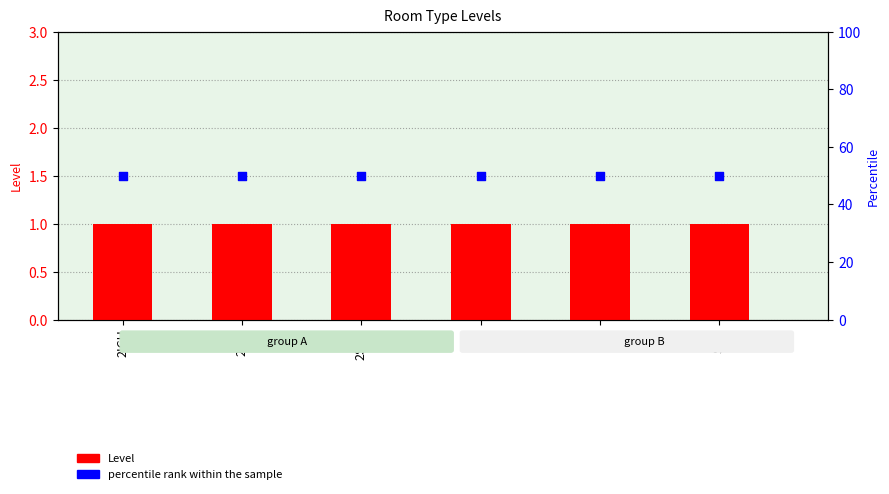

What is the total value across all series at PRI?

51